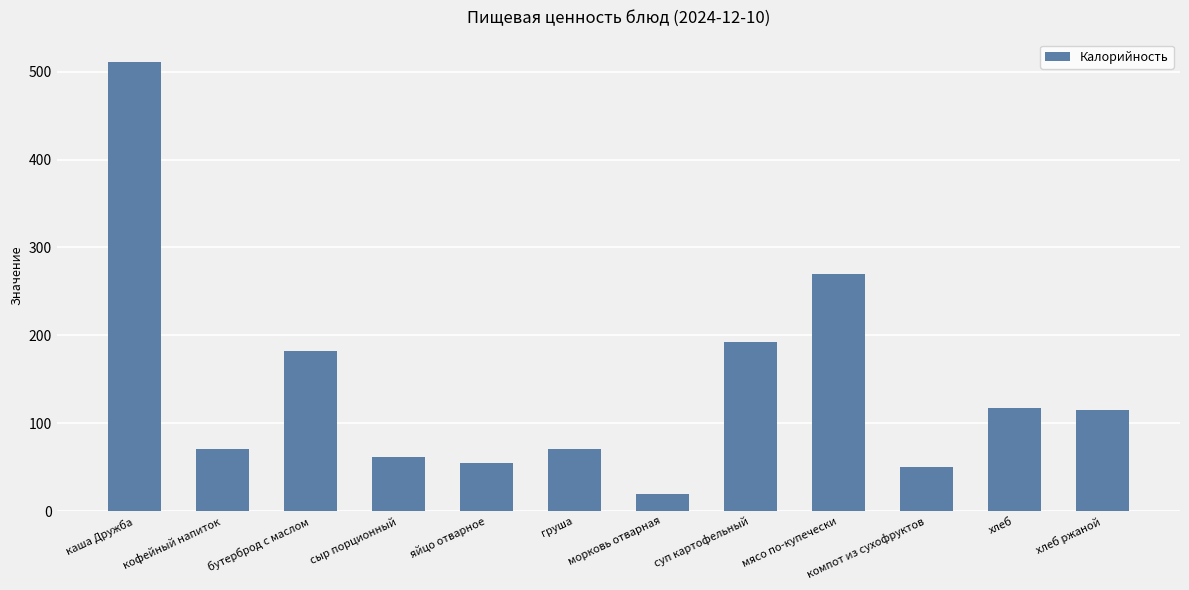

What is the label of the 4th bar from the left?

сыр порционный